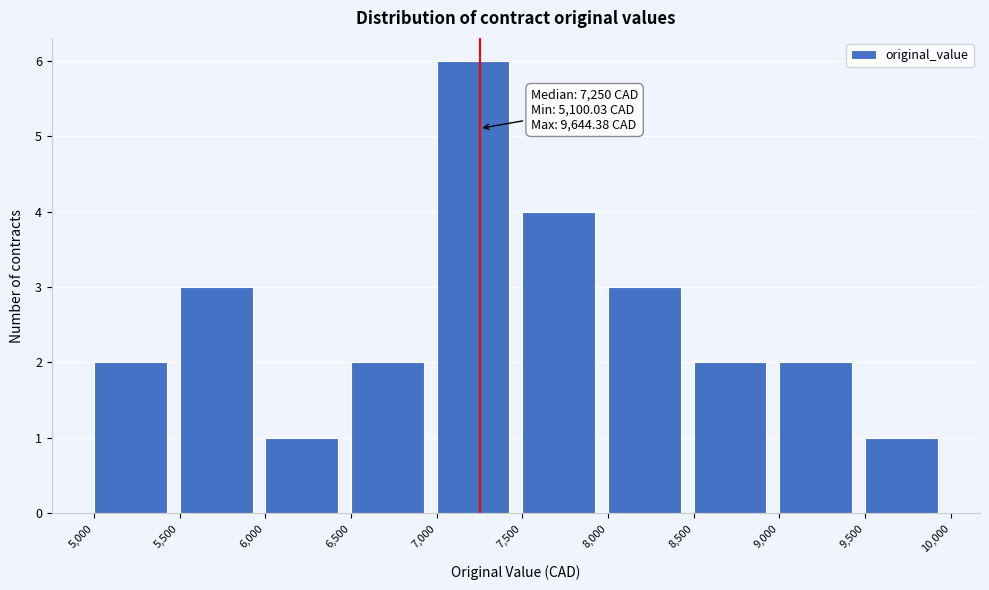

Over which range of the x-axis is the bar tallest?

7,000 to 7,500